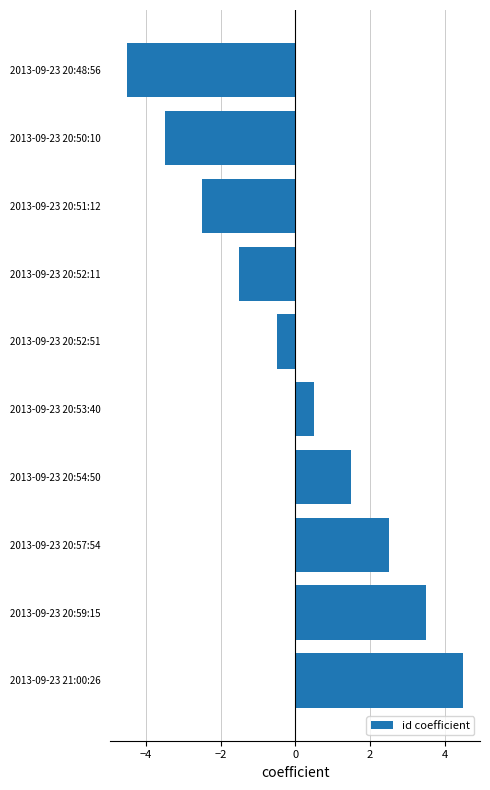

Rank the categories by value from highest to lowest.

2013-09-23 21:00:26, 2013-09-23 20:59:15, 2013-09-23 20:57:54, 2013-09-23 20:54:50, 2013-09-23 20:53:40, 2013-09-23 20:52:51, 2013-09-23 20:52:11, 2013-09-23 20:51:12, 2013-09-23 20:50:10, 2013-09-23 20:48:56